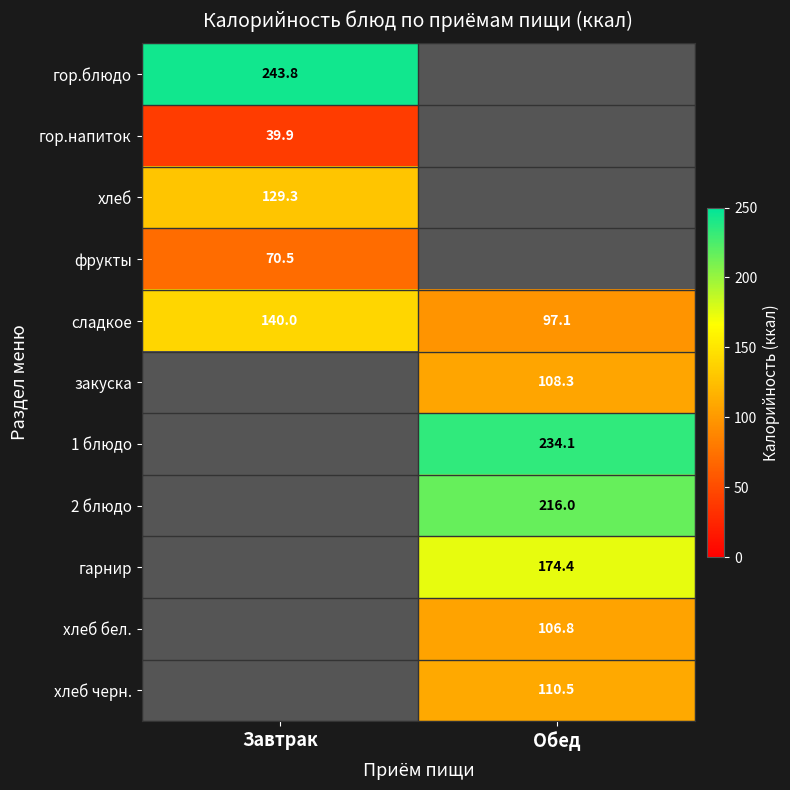

At which label does сладкое reach its peak?

Завтрак